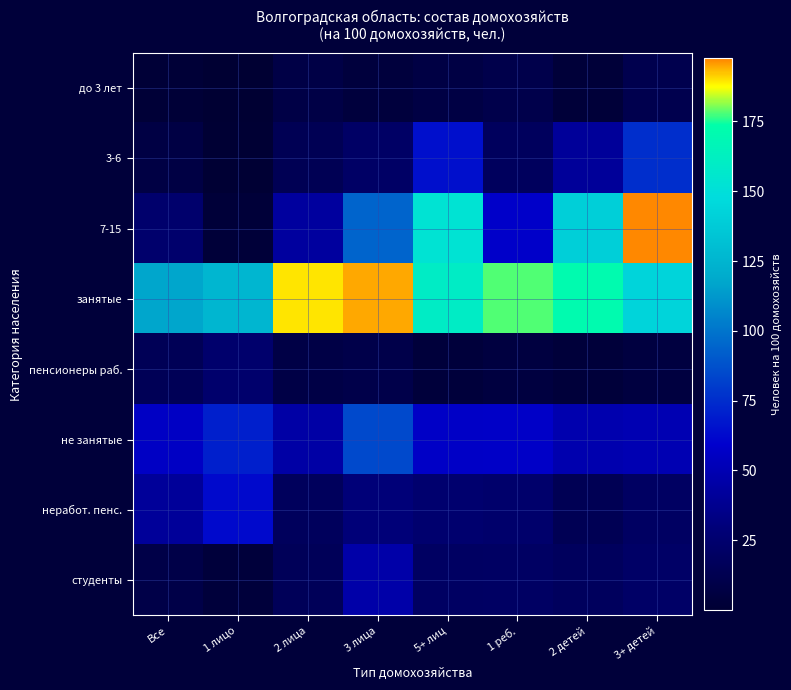

Reading left to right, list all the values displayed in this chart.

до 3 лет: Все=2.1	1 лицо=0.0	2 лица=8.3	3 лица=4.5	5+ лиц=7.4	1 реб.=10.1	2 детей=2.9	3+ детей=11.9
3-6: Все=7.7	1 лицо=1.0	2 лица=14.3	3 лица=21.1	5+ лиц=64.8	1 реб.=18.0	2 детей=41.2	3+ детей=75.4
7-15: Все=24.1	1 лицо=3.0	2 лица=42.6	3 лица=94.5	5+ лиц=152.7	1 реб.=58.2	2 детей=140.4	3+ детей=197.6
занятые: Все=116.9	1 лицо=125.6	2 лица=189.5	3 лица=194.7	5+ лиц=160.1	1 реб.=178.1	2 детей=171.1	3+ детей=143.2
пенсионеры раб.: Все=15.1	1 лицо=24.1	2 лица=8.5	3 лица=9.9	5+ лиц=3.8	1 реб.=6.2	2 детей=3.5	3+ детей=6.1
не занятые: Все=56.2	1 лицо=70.3	2 лица=45.3	3 лица=85.2	5+ лиц=57.0	1 реб.=57.4	2 детей=48.3	3+ детей=50.0
неработ. пенс.: Все=41.2	1 лицо=62.8	2 лица=17.6	3 лица=29.2	5+ лиц=25.0	1 реб.=23.6	2 детей=14.0	3+ детей=20.0
студенты: Все=9.3	1 лицо=3.8	2 лица=15.6	3 лица=46.6	5+ лиц=20.0	1 реб.=20.4	2 детей=18.0	3+ детей=22.0